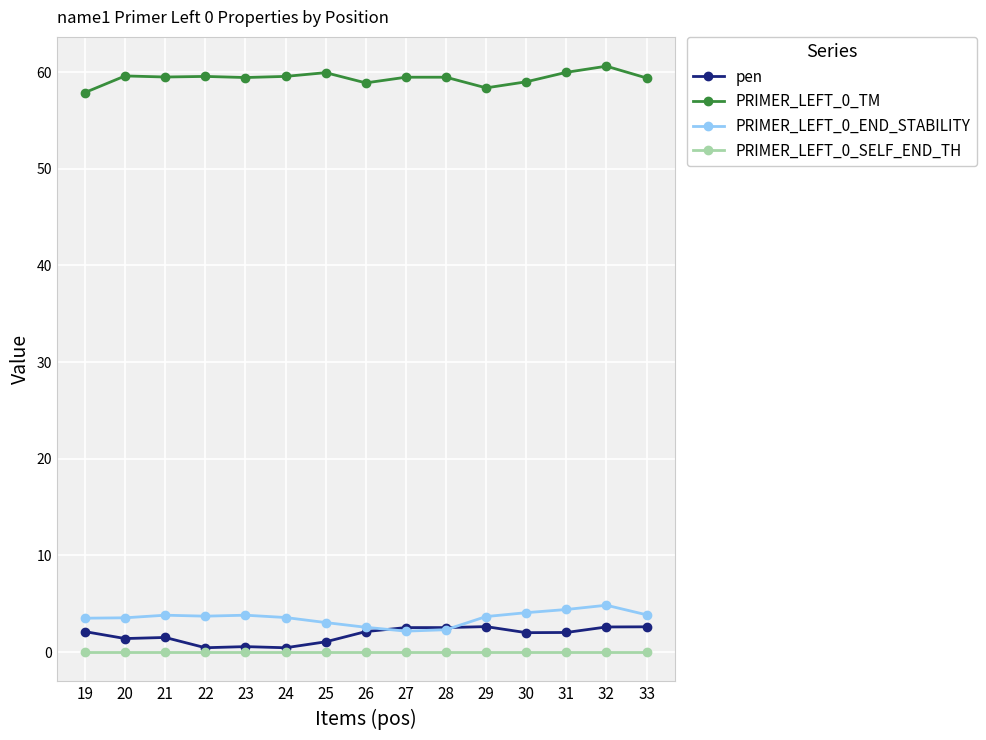

What is the average value of the PRIMER_LEFT_0_END_STABILITY series?

3.5